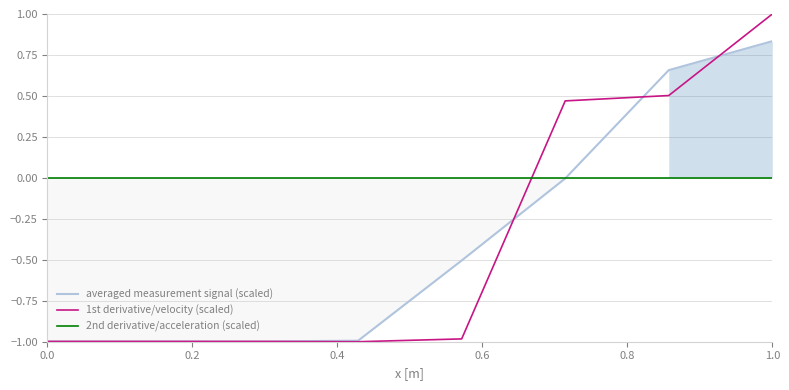

After their last crossing, which series has the higher values: 2nd derivative/acceleration (scaled) or 1st derivative/velocity (scaled)?

1st derivative/velocity (scaled)